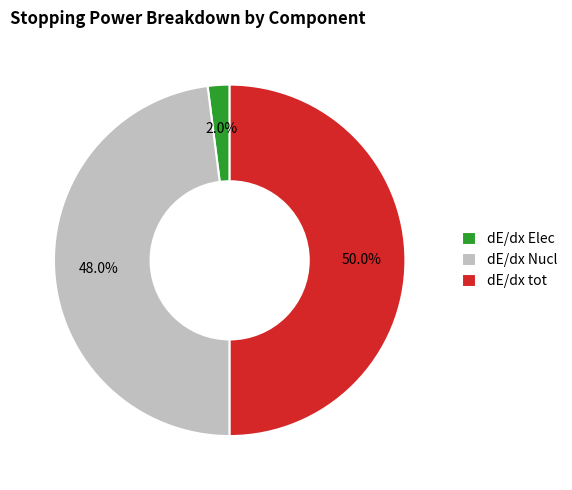

Rank the categories by value from lowest to highest.

dE/dx Elec, dE/dx Nucl, dE/dx tot